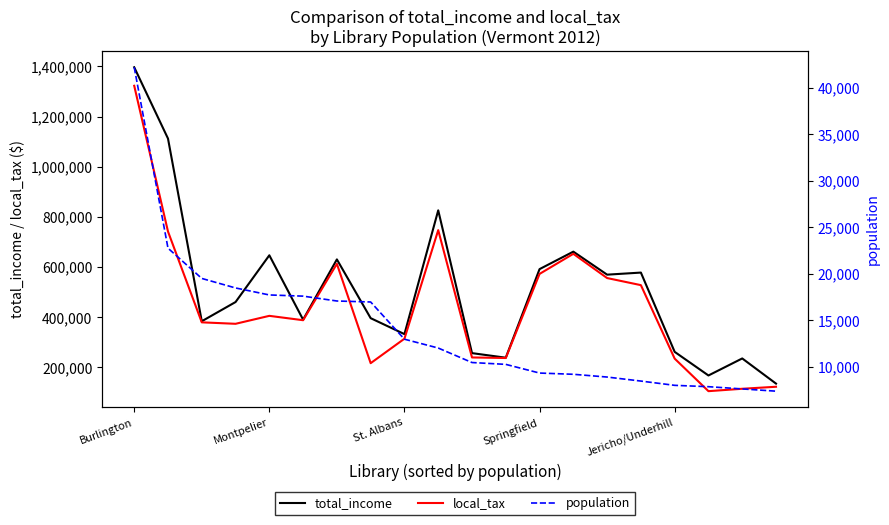

Reading right to left, list all the values displayed in this chart.

total_income: 135602	235842	167985	262065	578019	569740	661456	591813	238784	257038	826017	332780	396352	630533	390496	646933	460611	384090	1112159	1396271
local_tax: 123000	115000	105440	235131	527944	556204	652785	572702	237584	239800	747134	314480	217000	612797	388201	405599	373900	379740	741672	1322448
population: 7397	7638	7878	8023	8482	8914	9210	9343	10275	10473	12031	12979	16977	17083	17605	17732	18484	19506	22758	42192